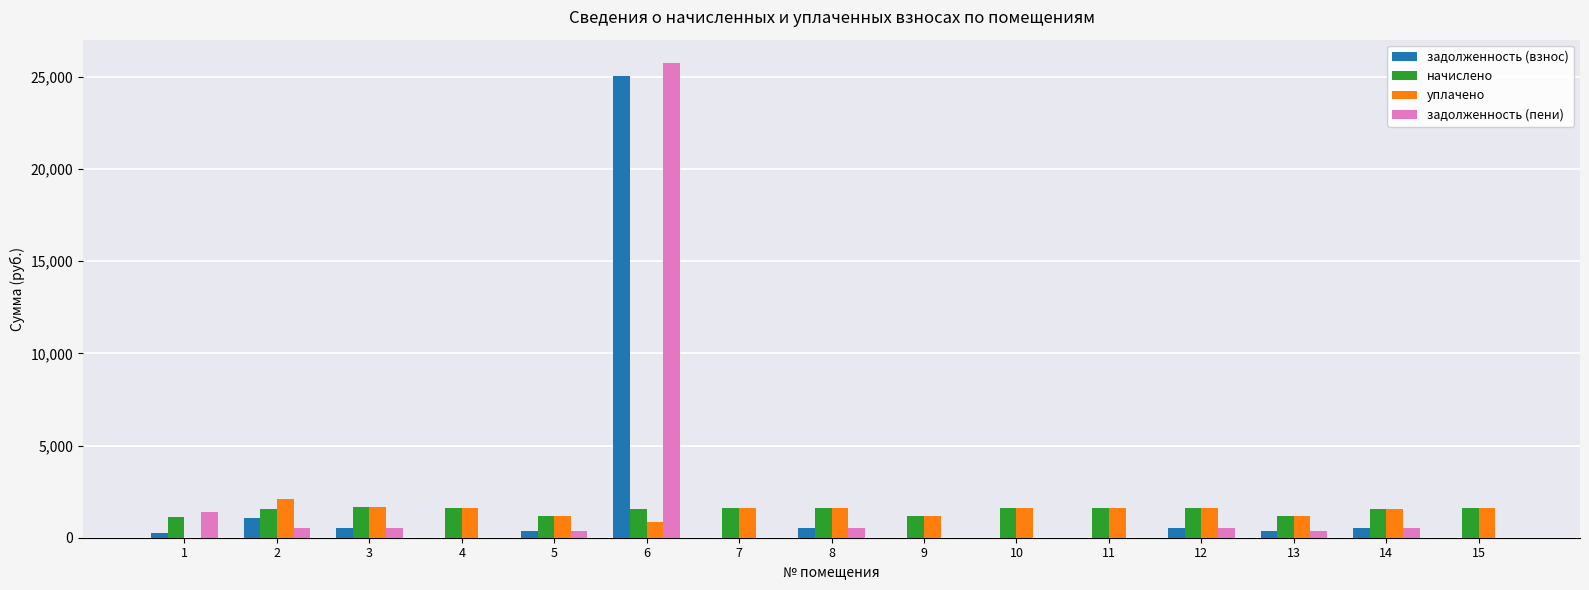

How many values in the уплачено series exceed 1596?

8